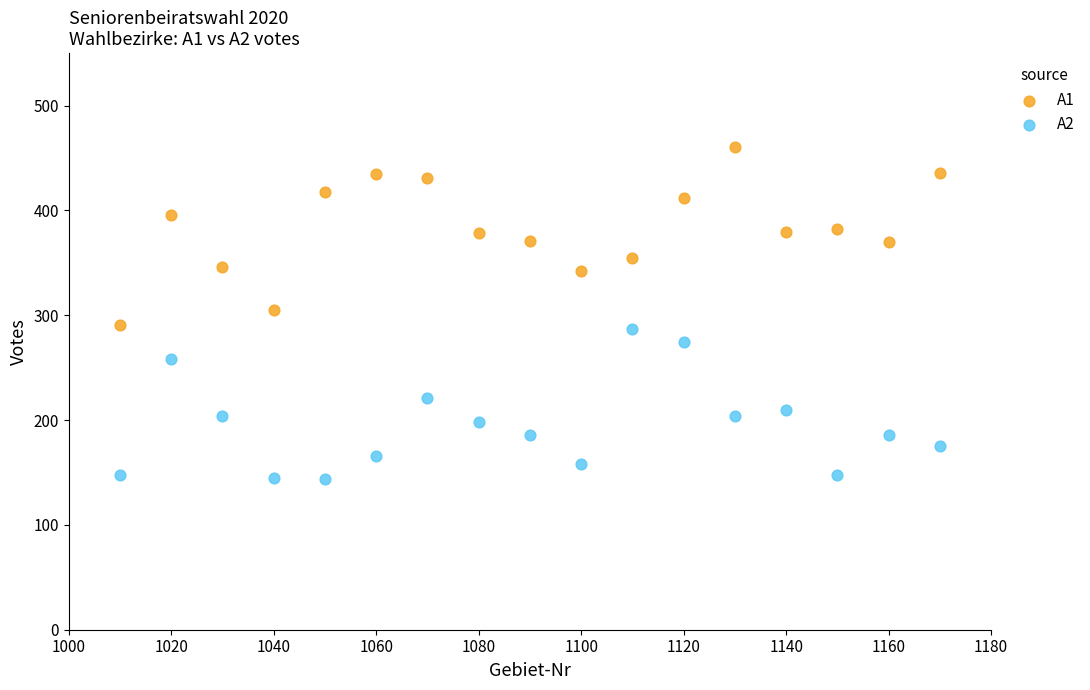

Which series contains the lowest Y value?

A2